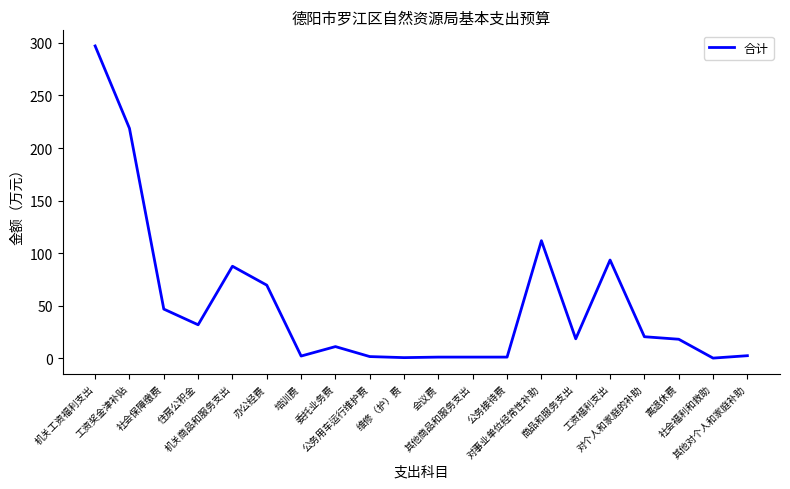

What is the difference between the maximum and minimum values?

297.1